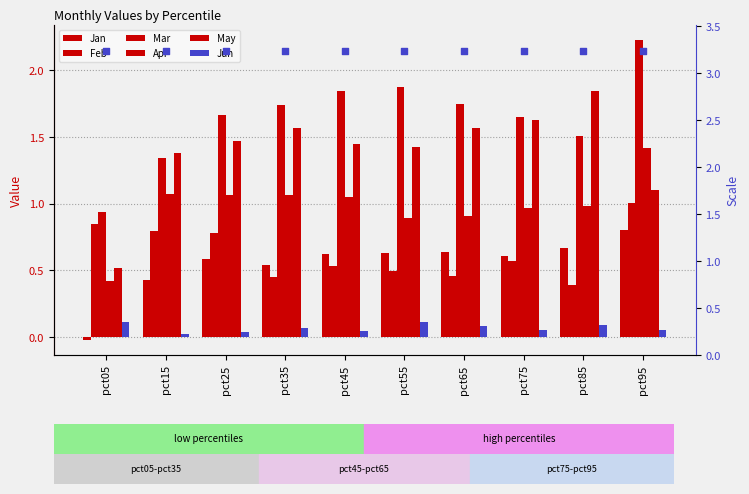

What are all the series names shown in the legend?

Jan, Feb, Mar, Apr, May, Jun